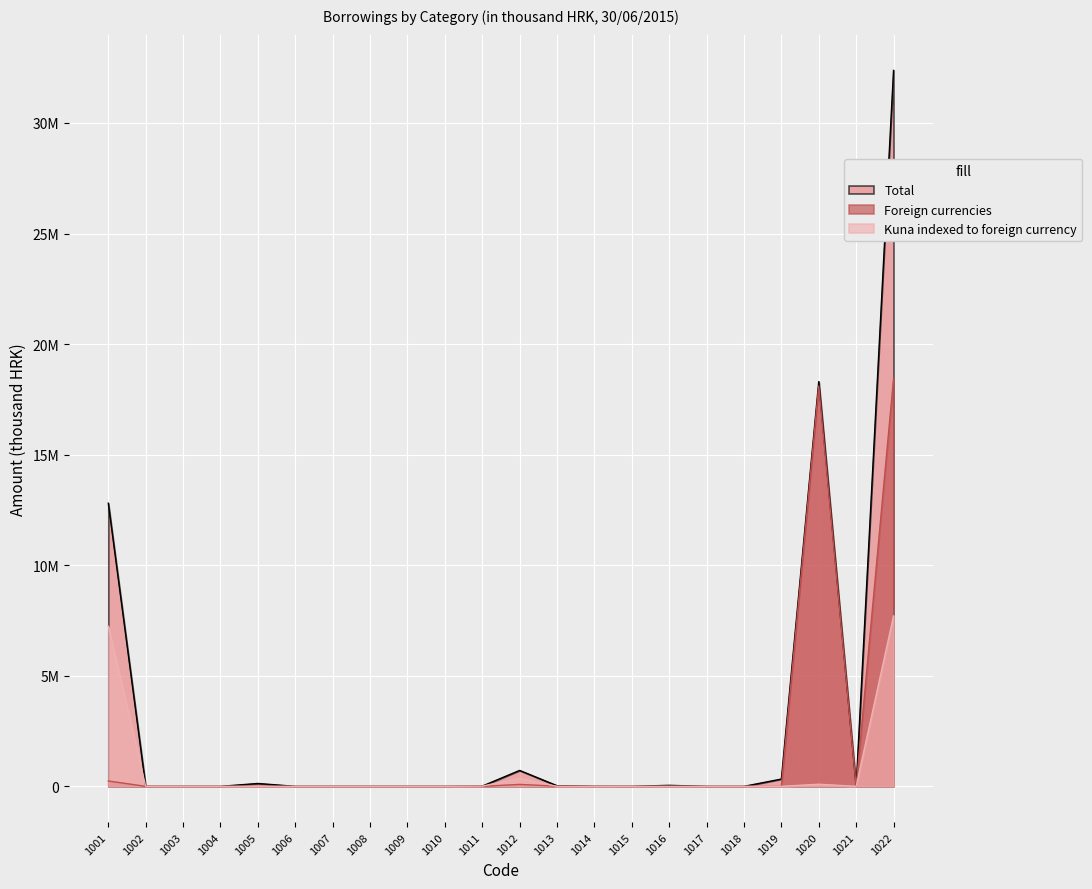

How many values in the Kuna indexed to foreign currency series exceed 0?

7